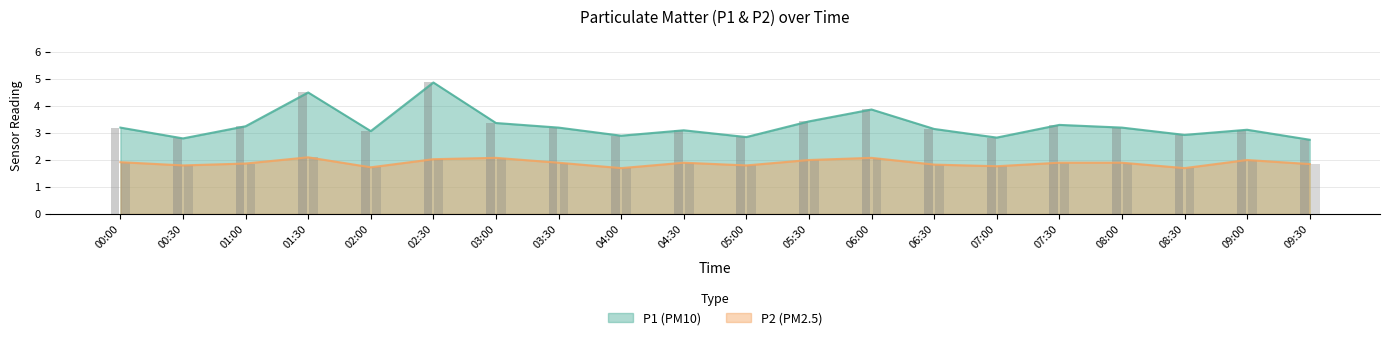

What is the minimum value for P2?

1.7